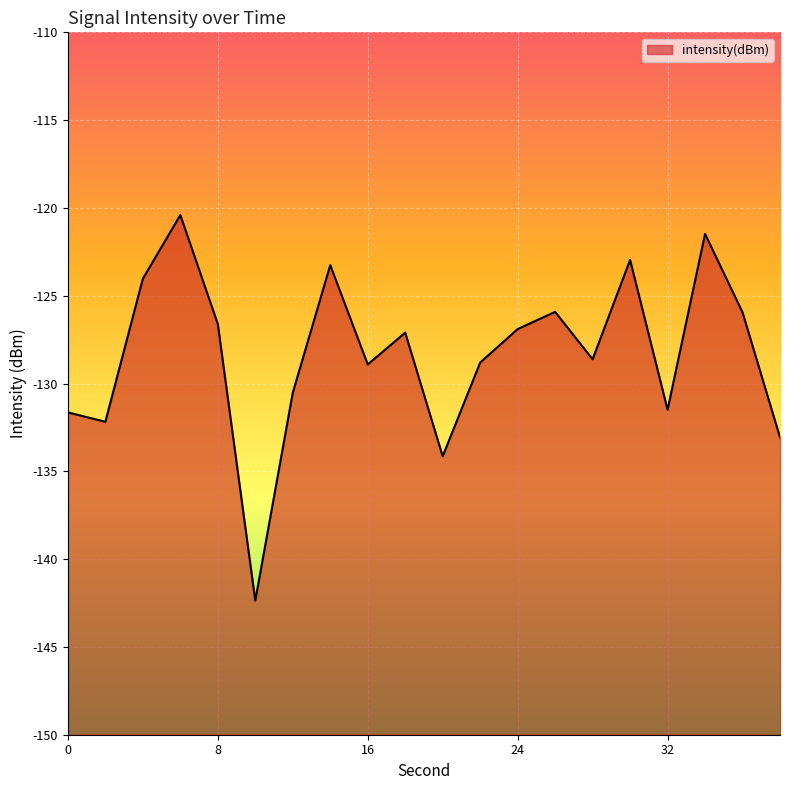

Is it true that the value at 2 is -132.2?

True